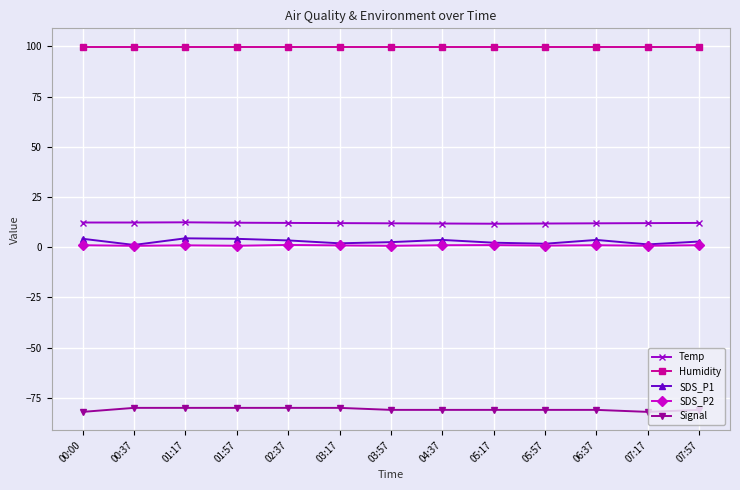

What is the approximate value of Signal at 05:57?

-81.0